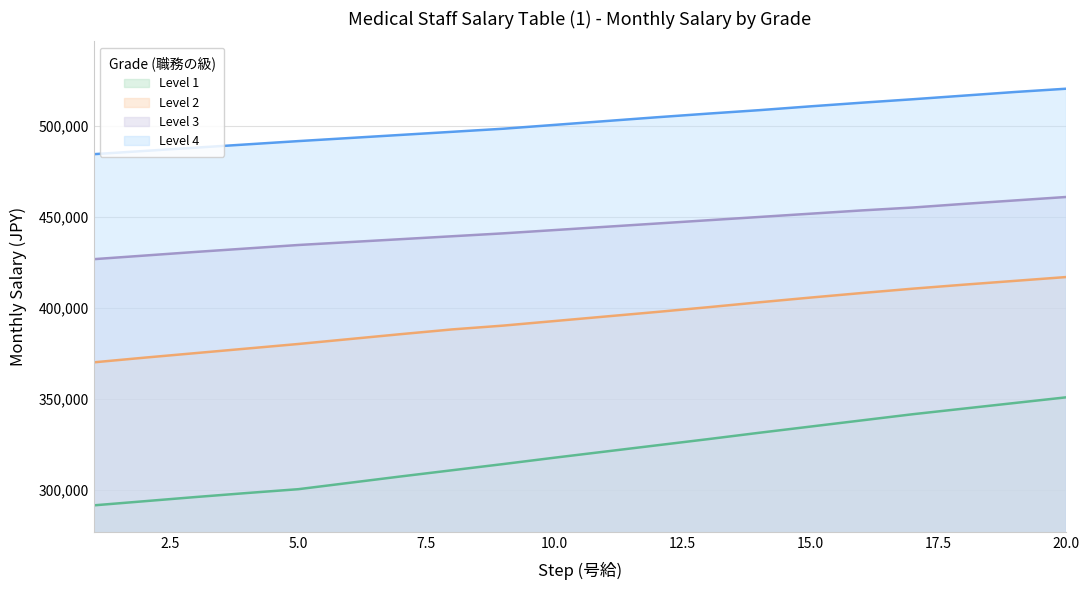

True or false: Level 3 and Level 2 cross at least once.

False